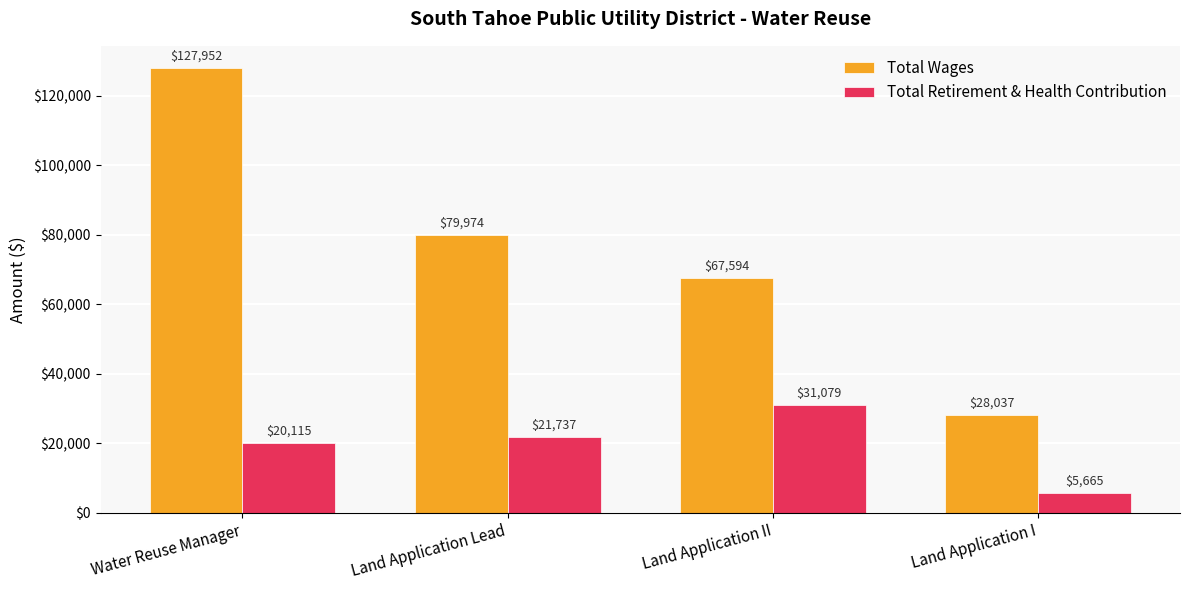

How many values in the Total Retirement & Health Contribution series are below 21737?

2